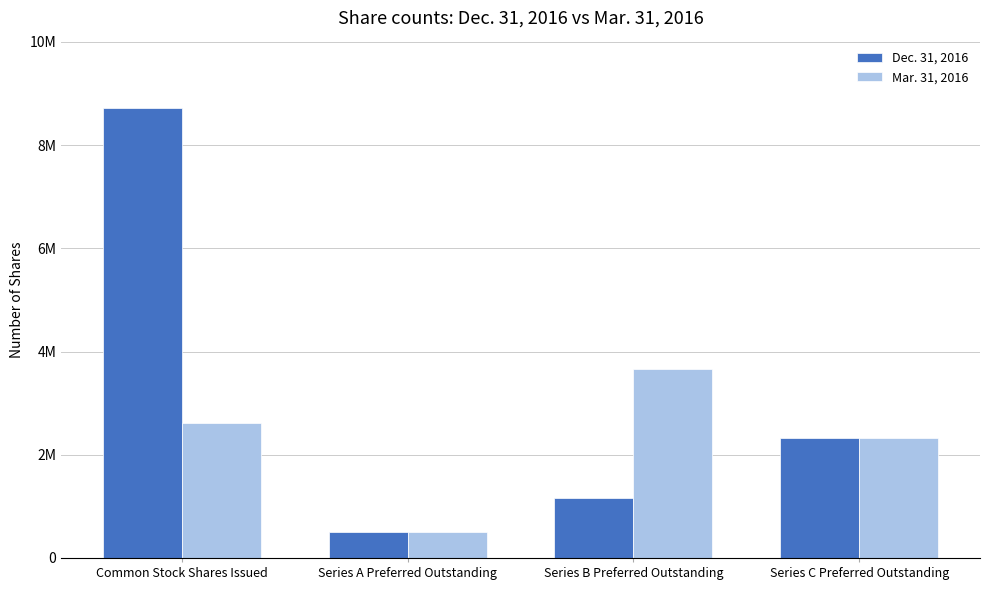

What are all the series names shown in the legend?

Dec. 31, 2016, Mar. 31, 2016